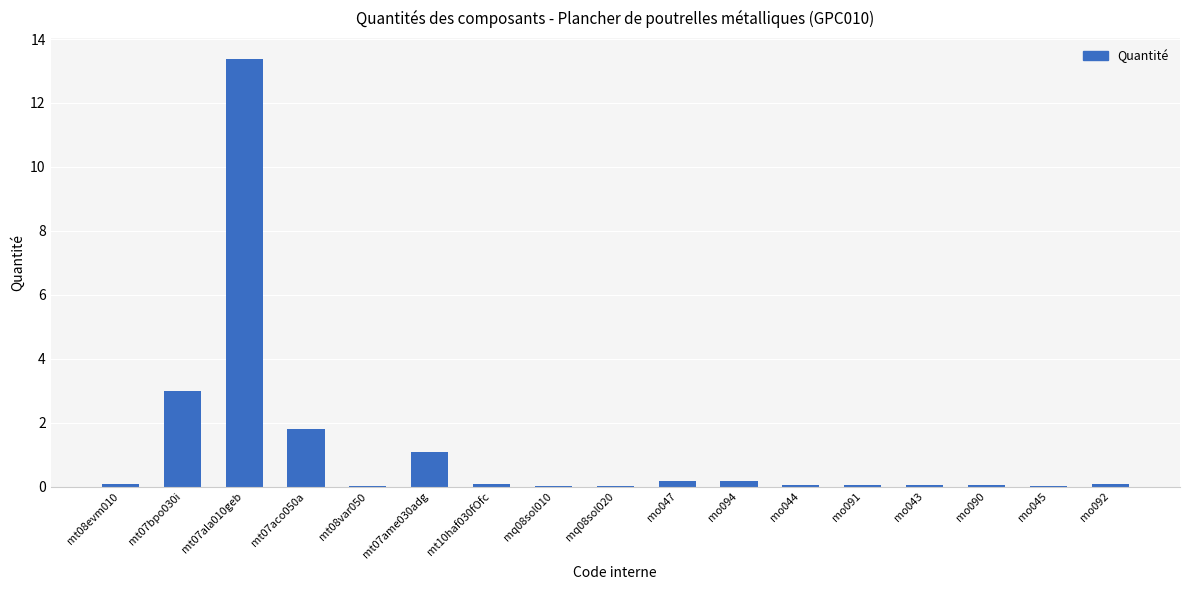

What is the change in value from mt07ame030adg to mo045?

-1.1